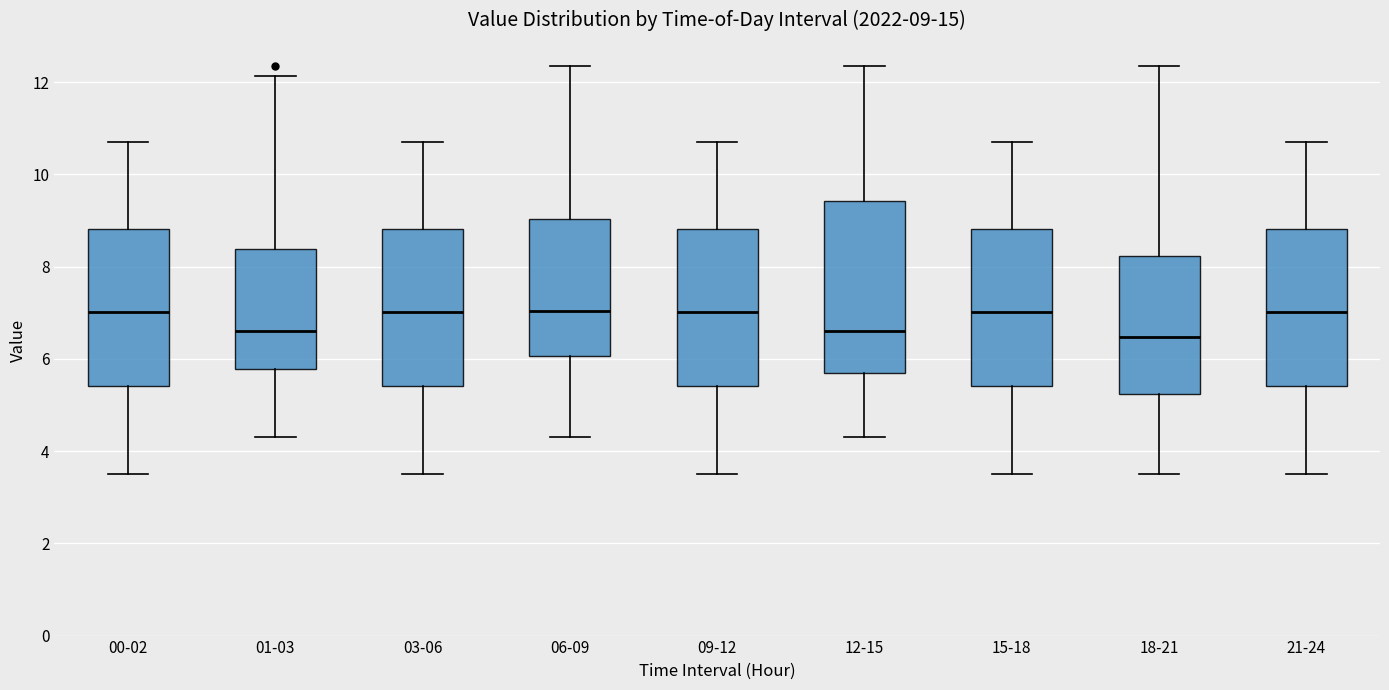

Which box is the tallest, from its lower edge to its upper edge?

12-15